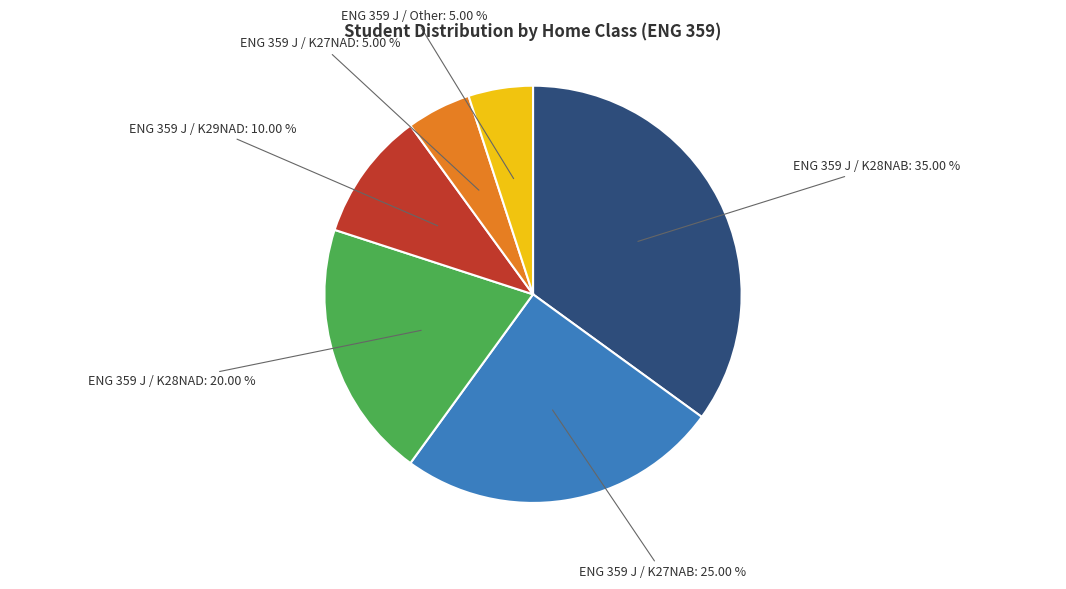

Does any single category account for the majority?

No